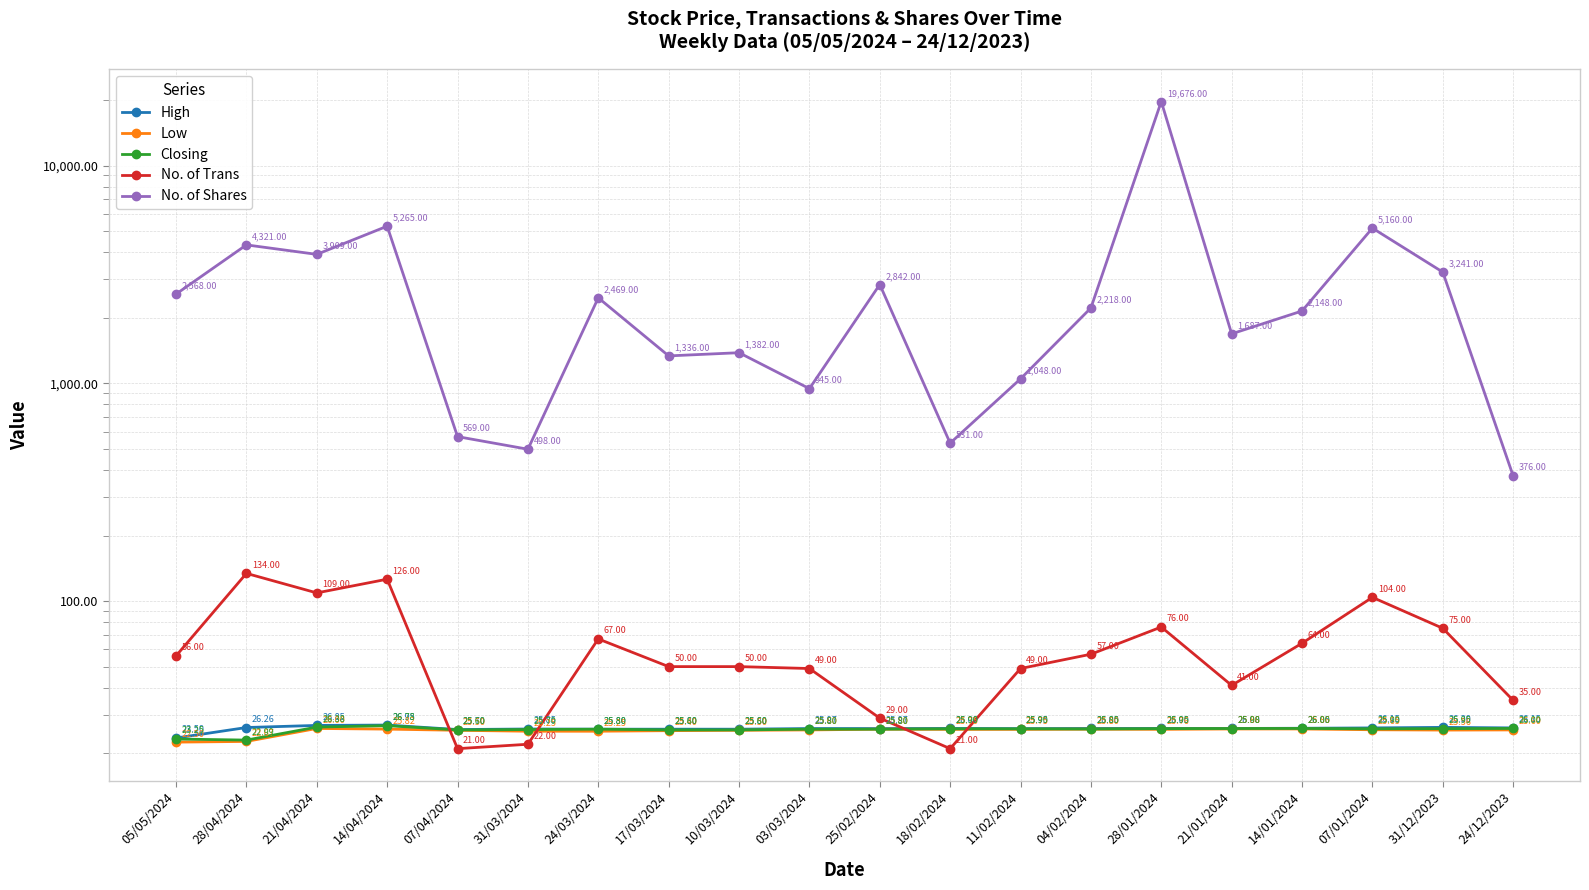

In No. of Trans, how many points are higher than both neighbors (excluding endpoints)?

5